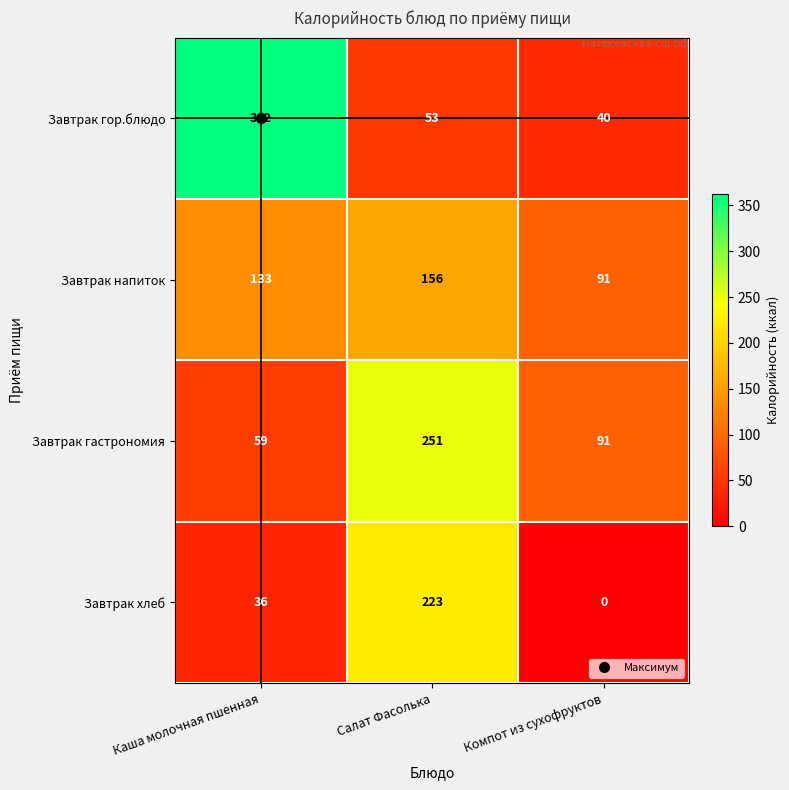

Which series has the largest total across all categories?

Завтрак гор.блюдо